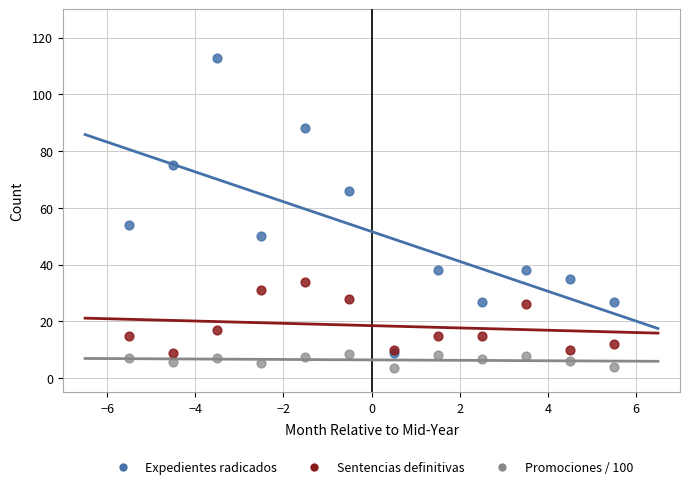

Across all series, what Y value is closest to 58?

54.0